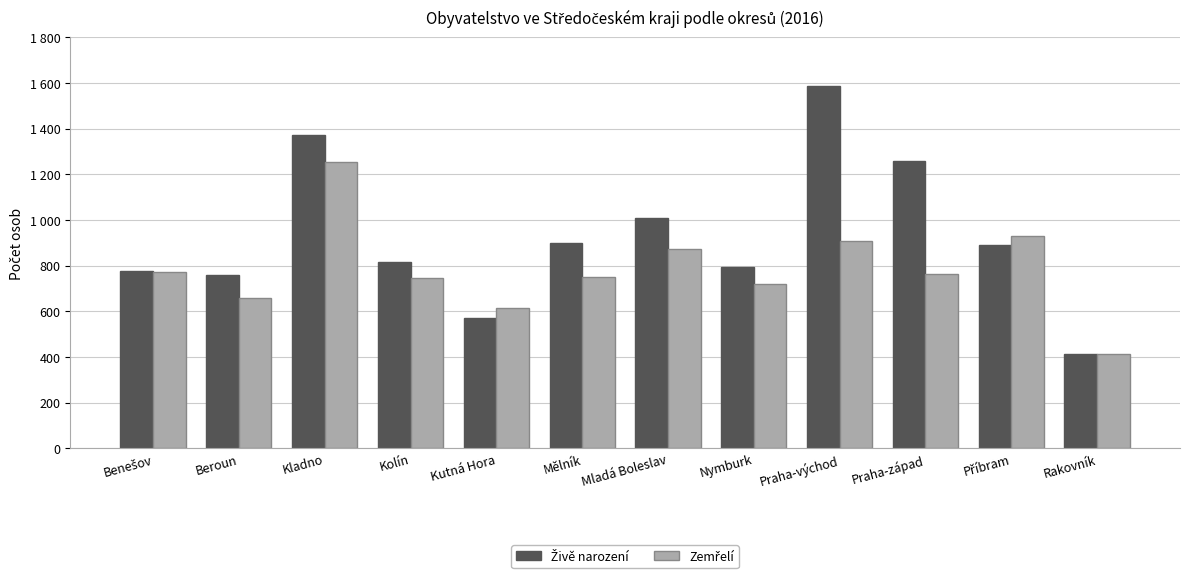

At how many categories does at least one series exceed 1337?

2